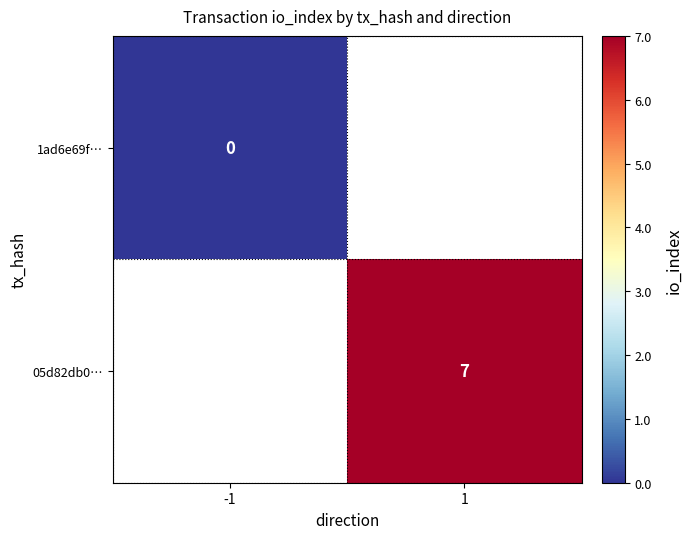

Which label corresponds to the smallest value in the chart?

-1